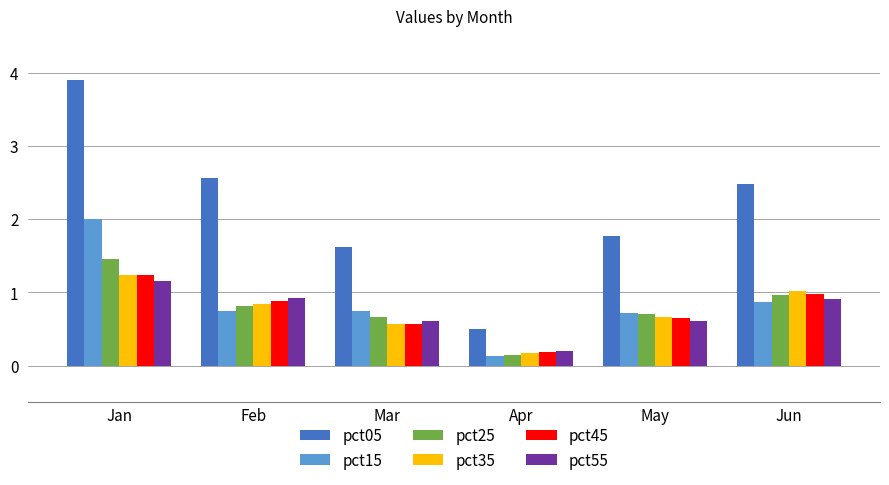

Is it true that pct05 equals 0.8 at Jun?

False